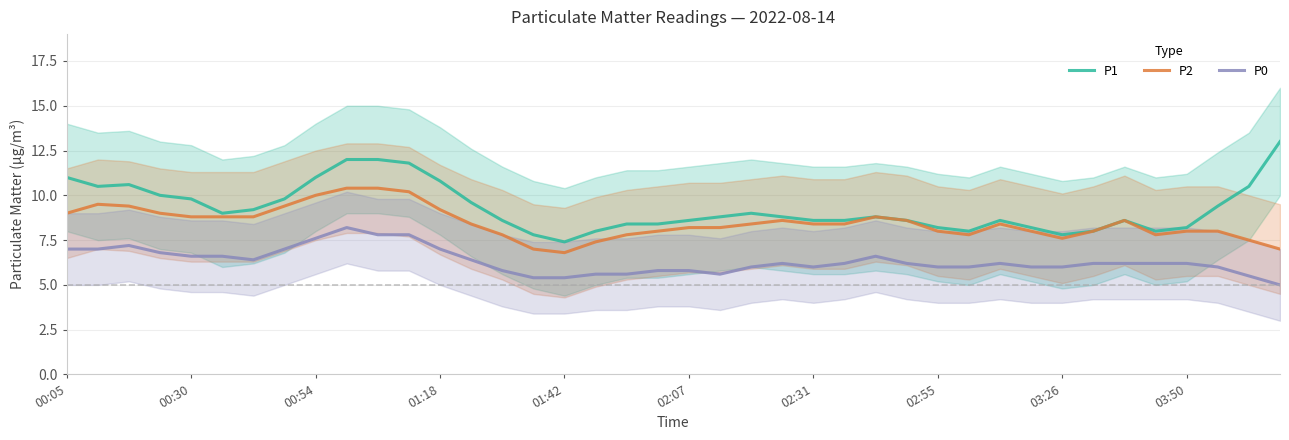

What is the smallest value displayed?

5.0